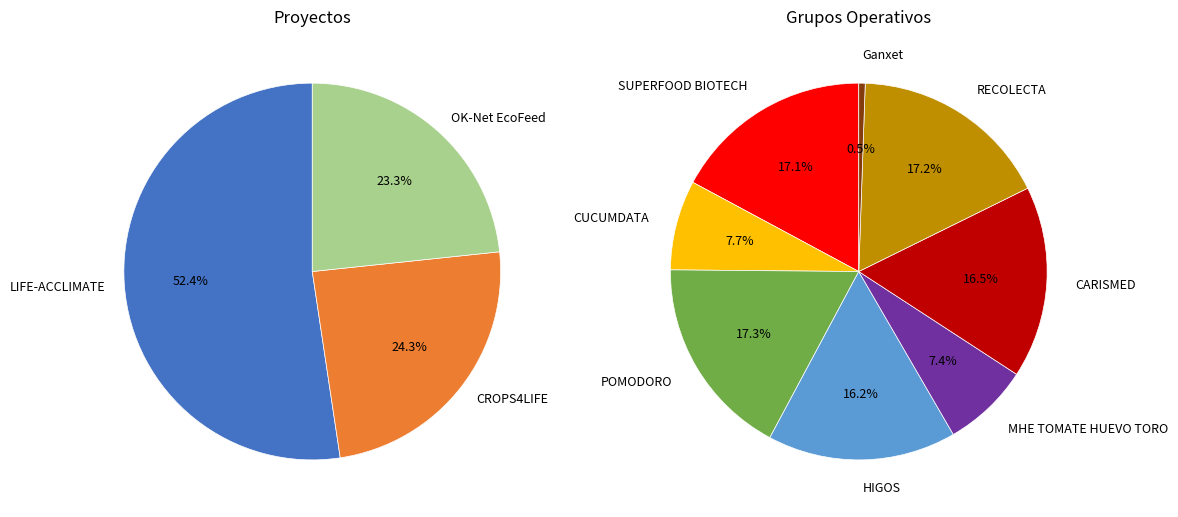

Does Ganxet represent more than half of the total?

No